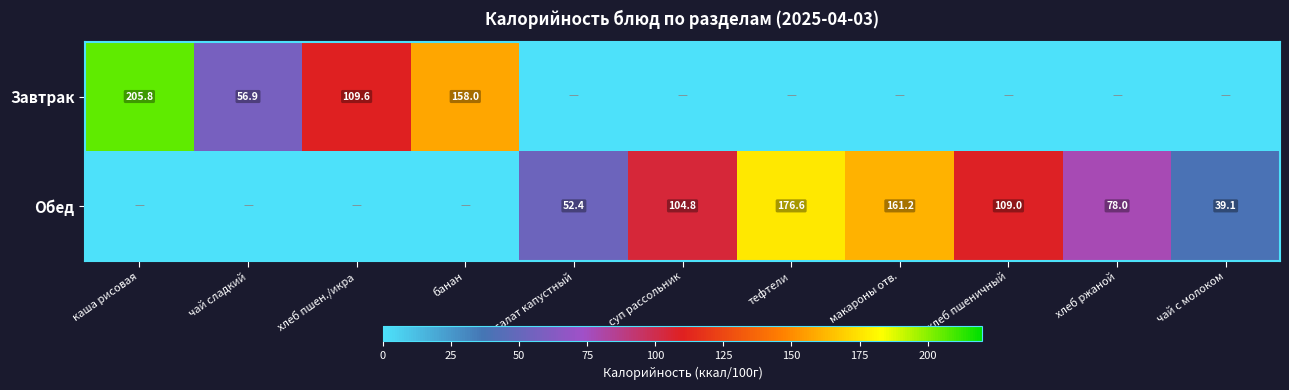

Between чай с молоком and банан, which is larger?

банан